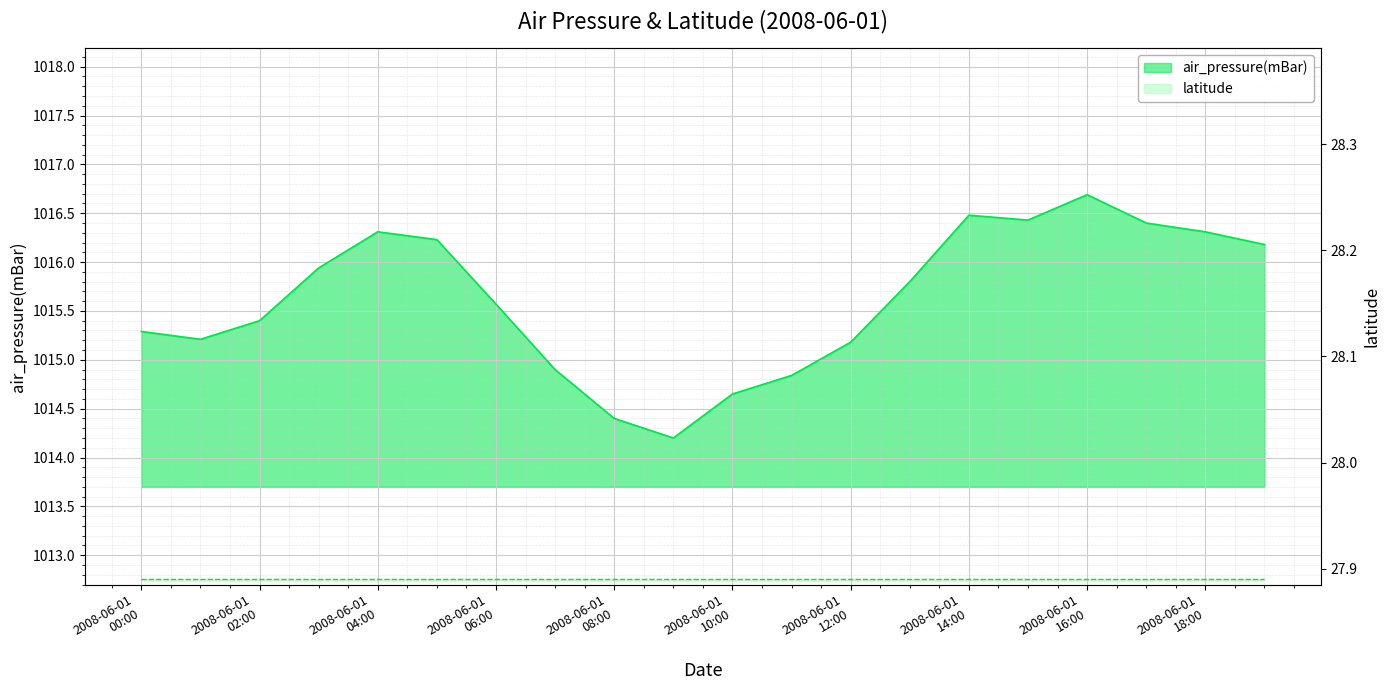

What is the minimum value shown in the chart?

1014.2